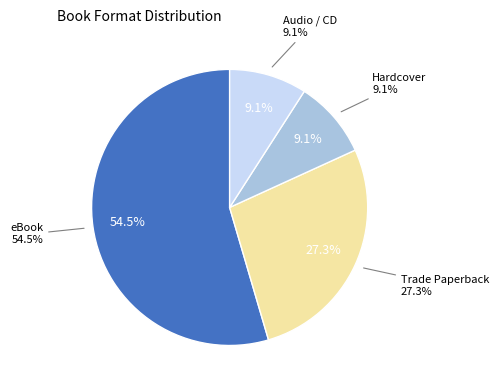

To the nearest percent, what is the average slice percentage?

25%